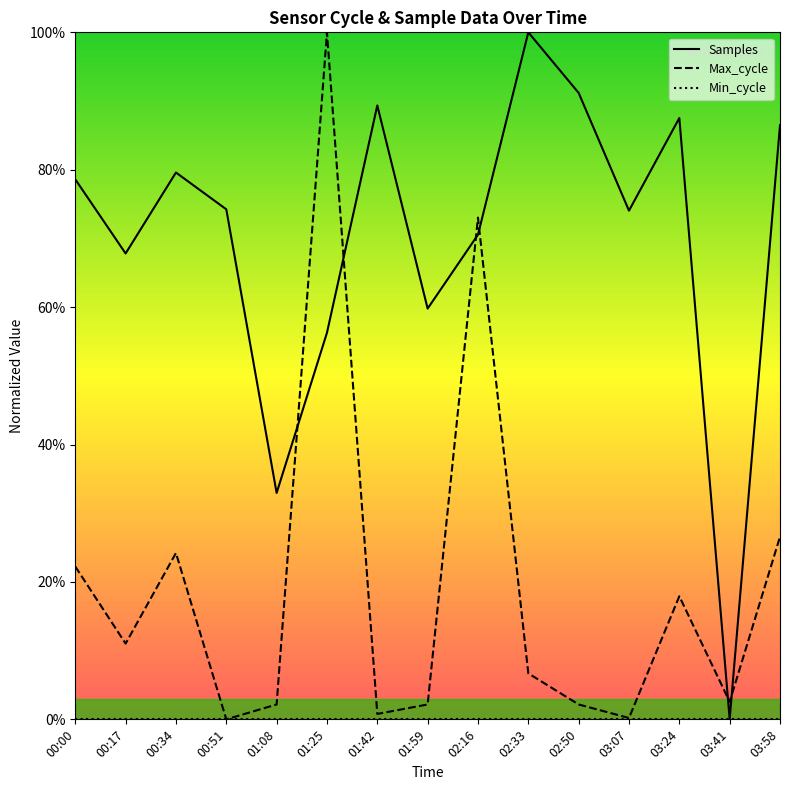

In Max_cycle, how many points are higher than both neighbors (excluding endpoints)?

4